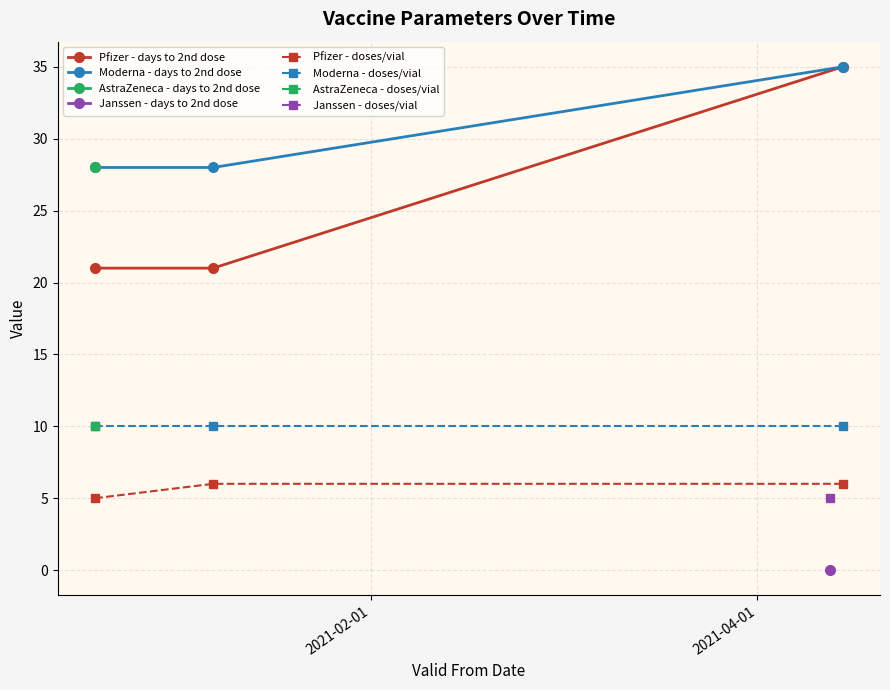

What is the value of the Moderna - days to 2nd dose point at the 3rd from the left?

35